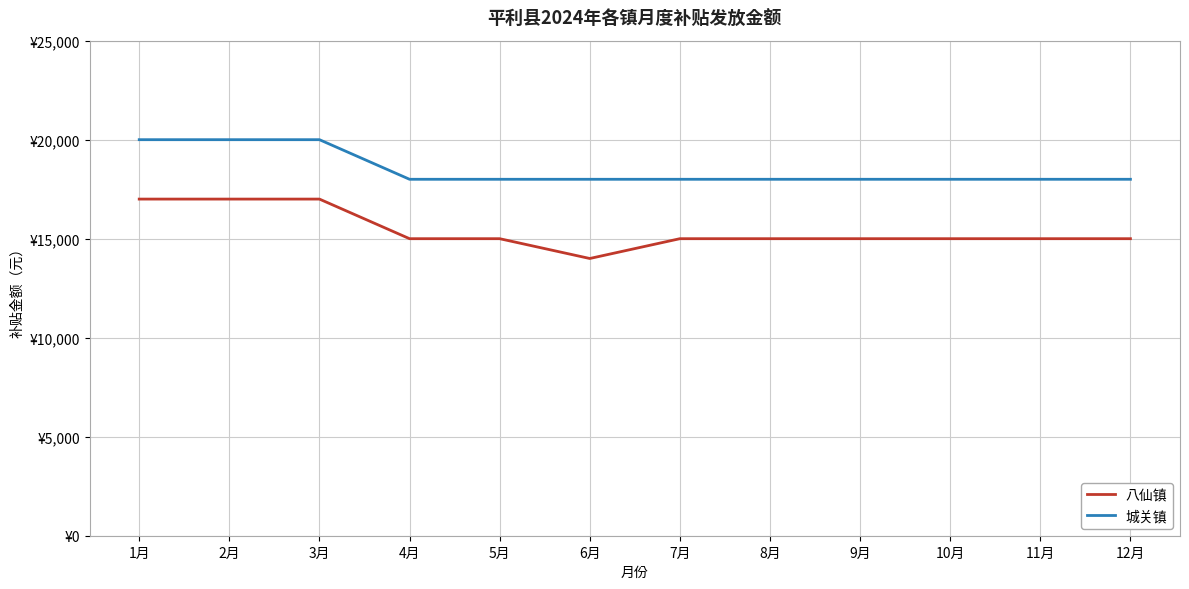

List the series in order of their peak value, lowest first.

八仙镇, 城关镇